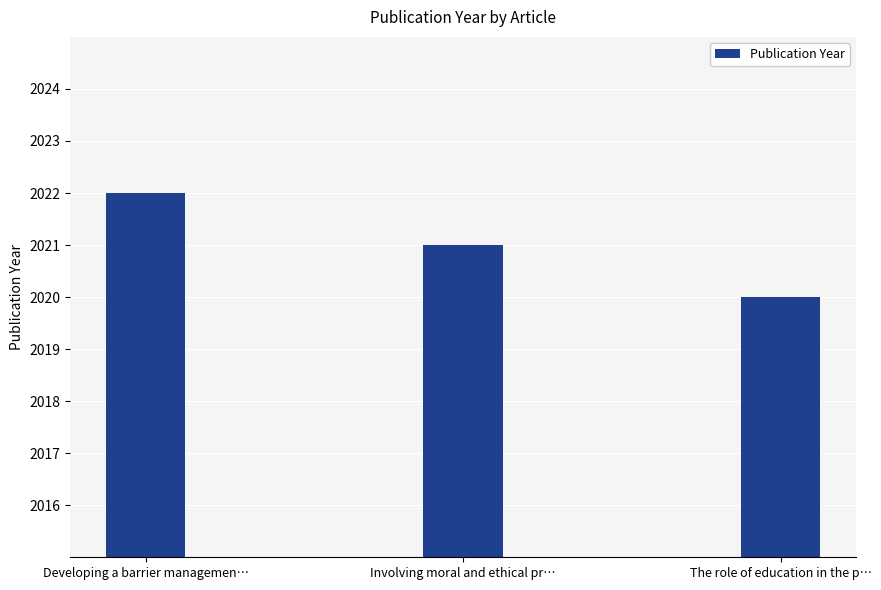

What is the sum of all values?

6063